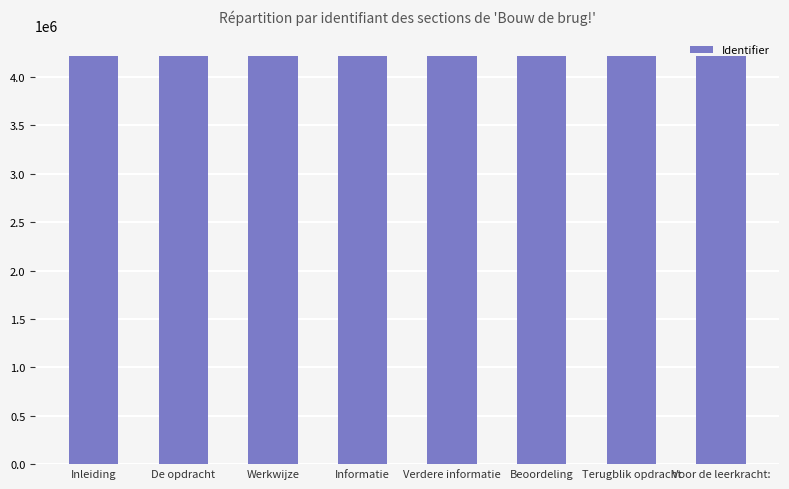

What position from the right is Terugblik opdracht?

2